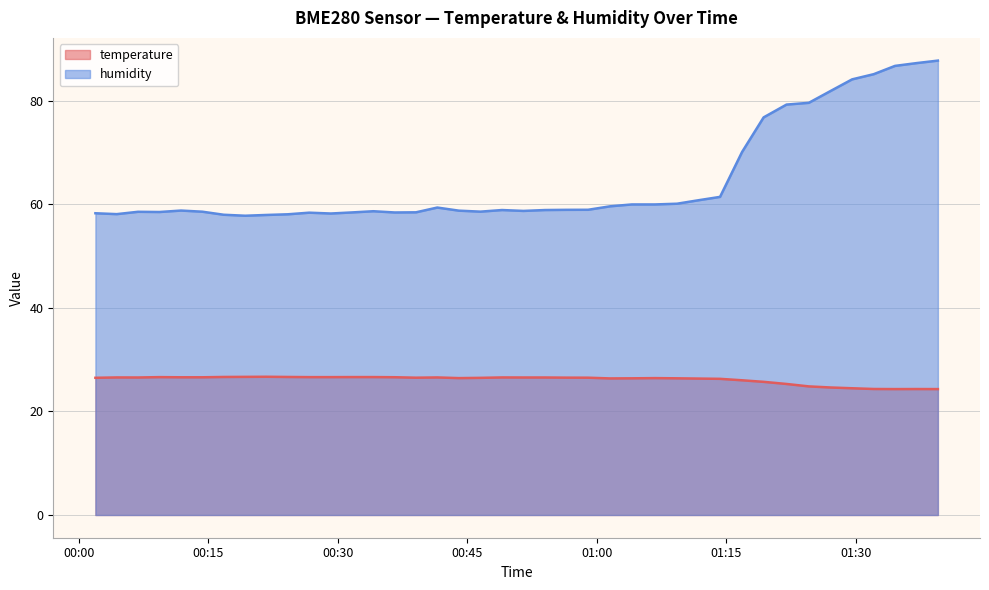

Rank the series at 2023-06-26T01:14:17 from lowest to highest value.

temperature, humidity